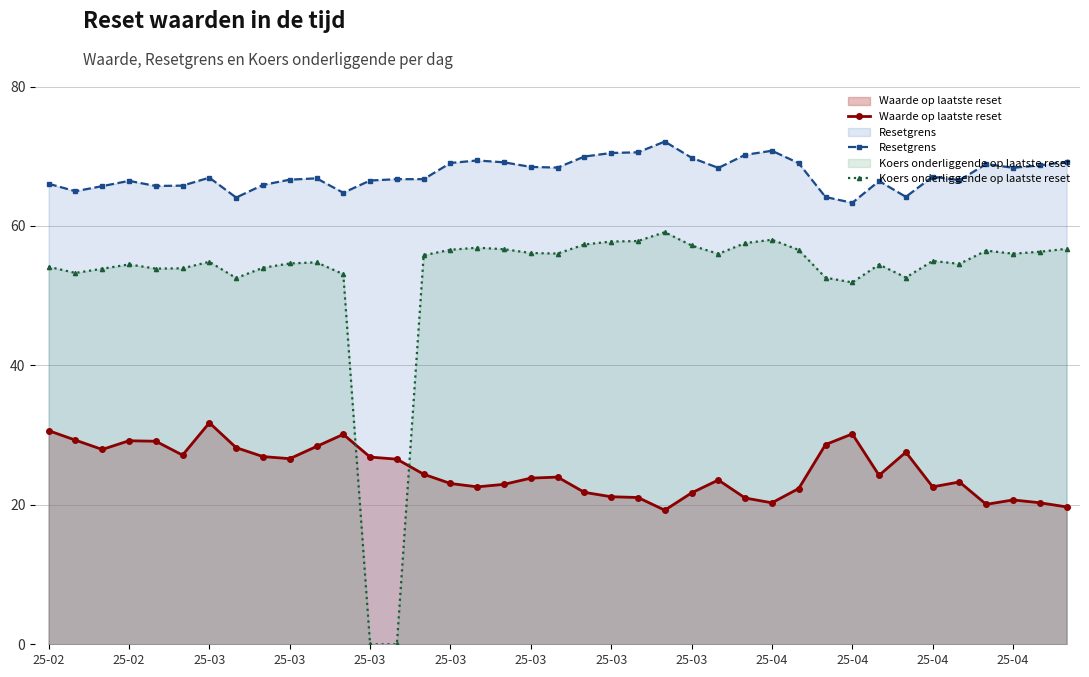

Which series has the widest spread of values?

Koers onderliggende op laatste reset